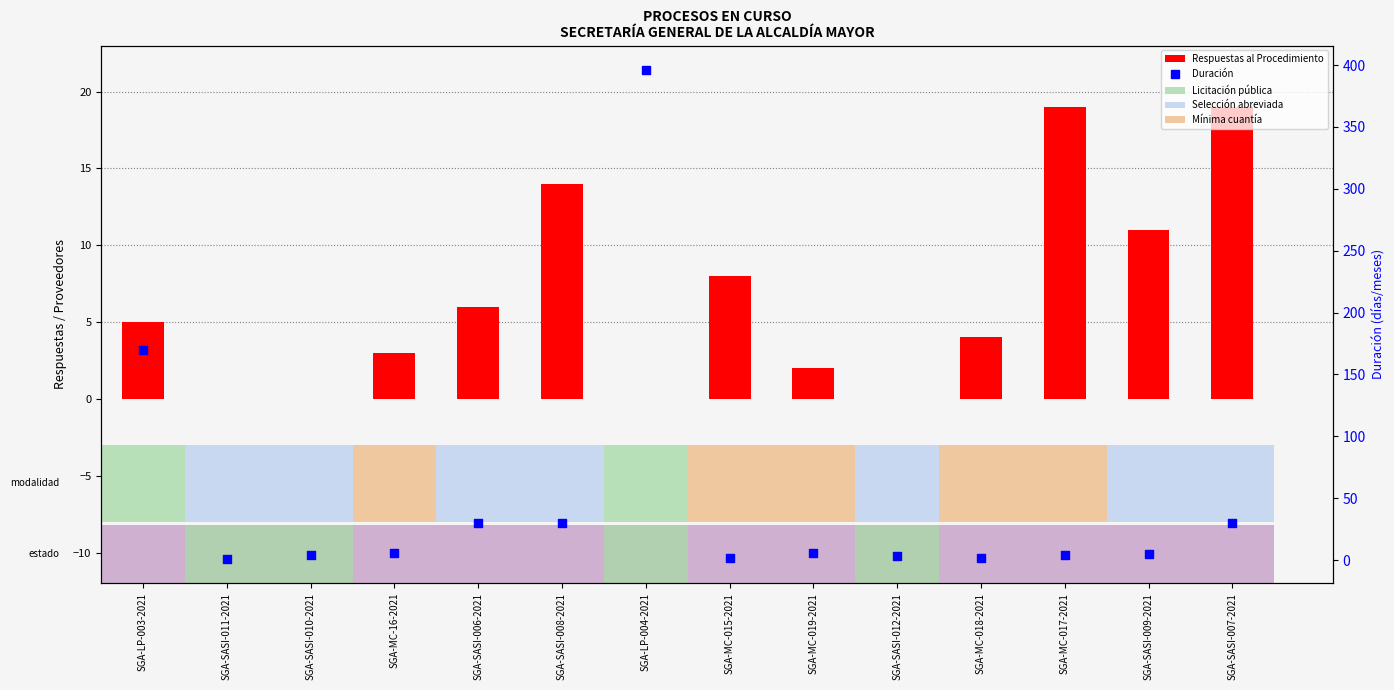

At how many categories does at least one series exceed 318?

1